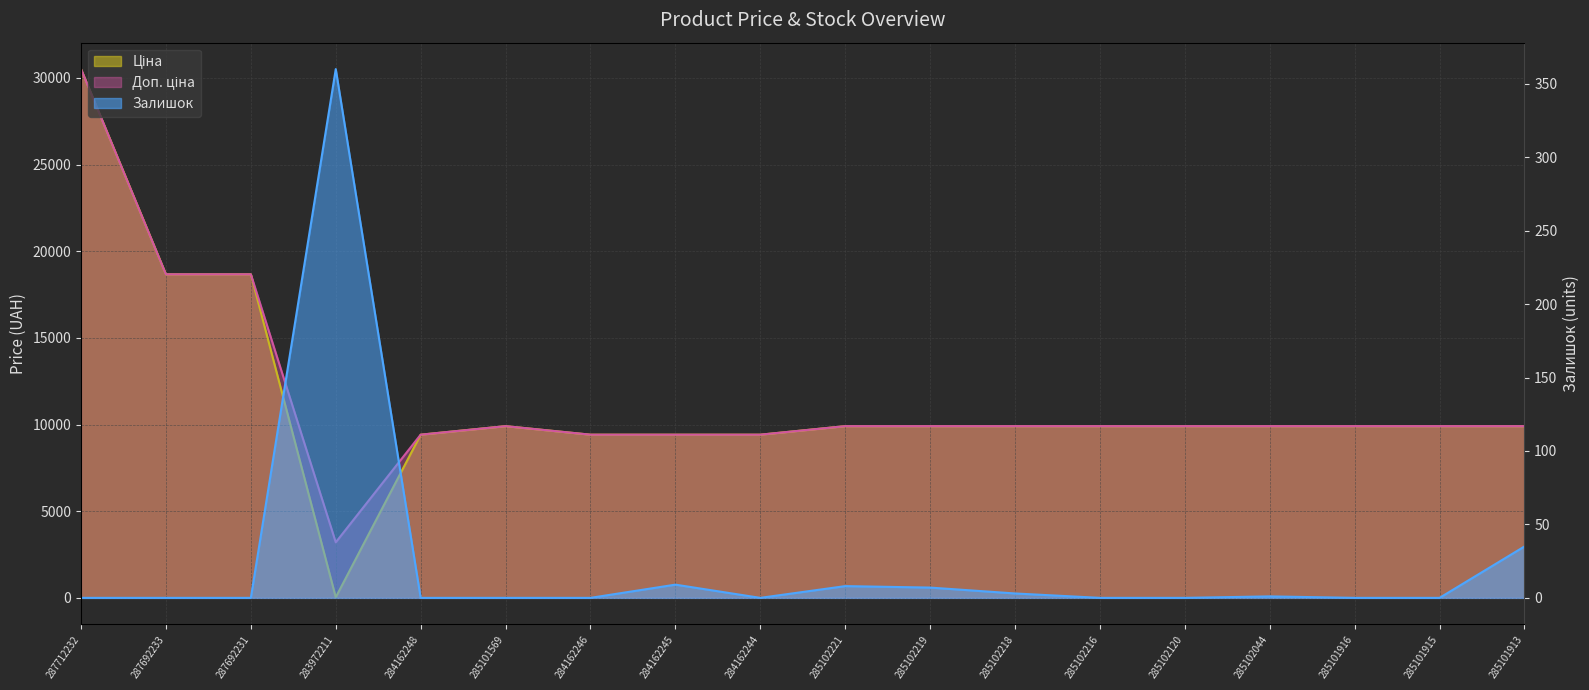

Which series has the largest total across all categories?

Доп. ціна